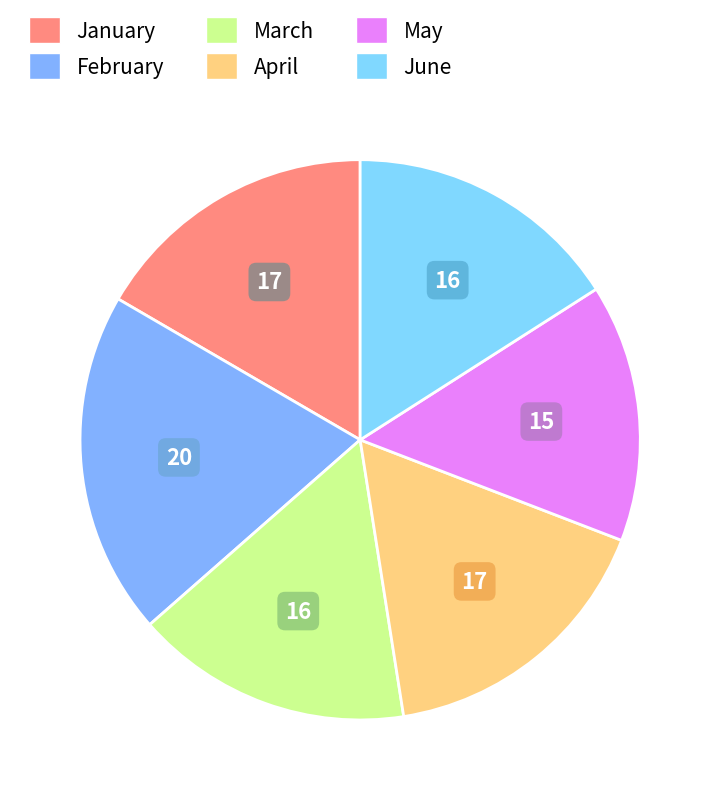

What percentage is NOT represented by May?

85.1%